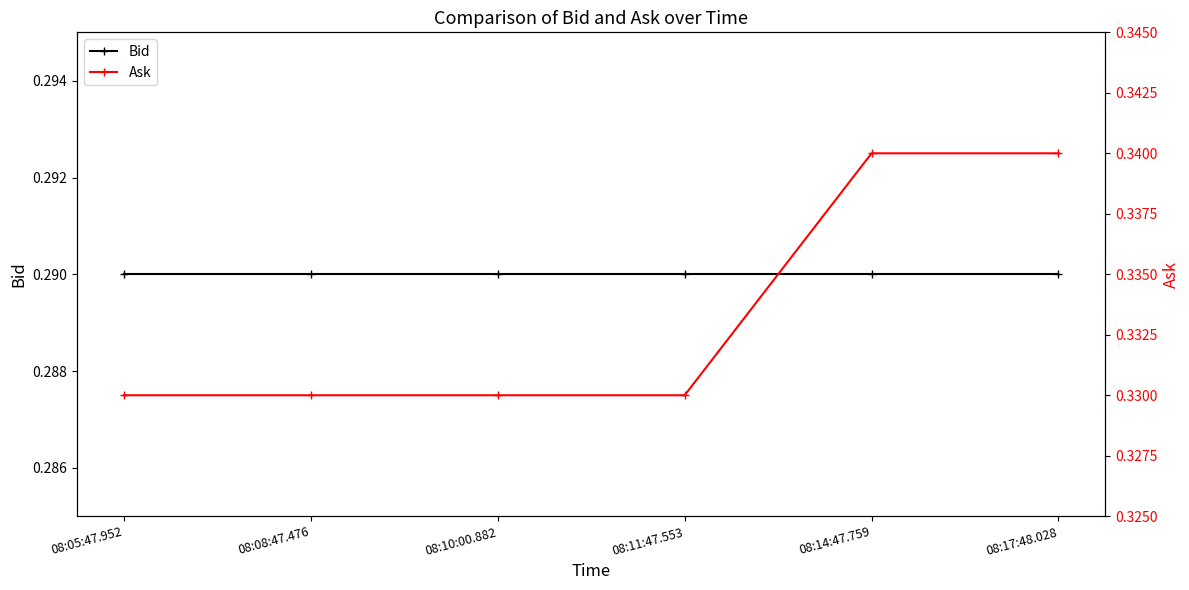

Reading right to left, transcribe all the data shown in this chart.

Bid: 08:17:48.028=0.3	08:14:47.759=0.3	08:11:47.553=0.3	08:10:00.882=0.3	08:08:47.476=0.3	08:05:47.952=0.3
Ask: 08:17:48.028=0.3	08:14:47.759=0.3	08:11:47.553=0.3	08:10:00.882=0.3	08:08:47.476=0.3	08:05:47.952=0.3